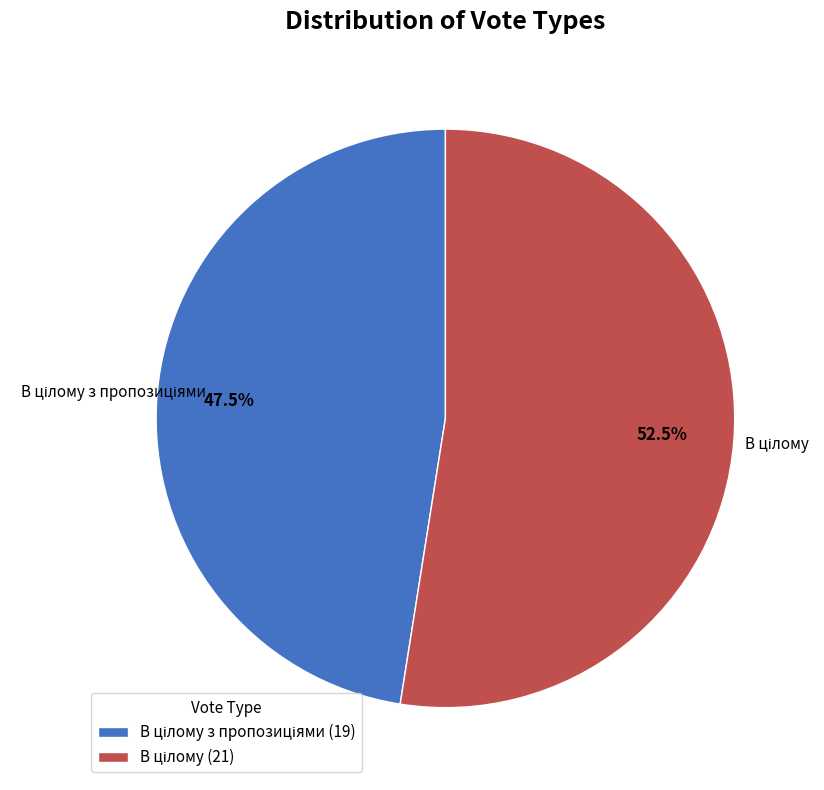

Is there any slice that represents more than half of the pie?

Yes